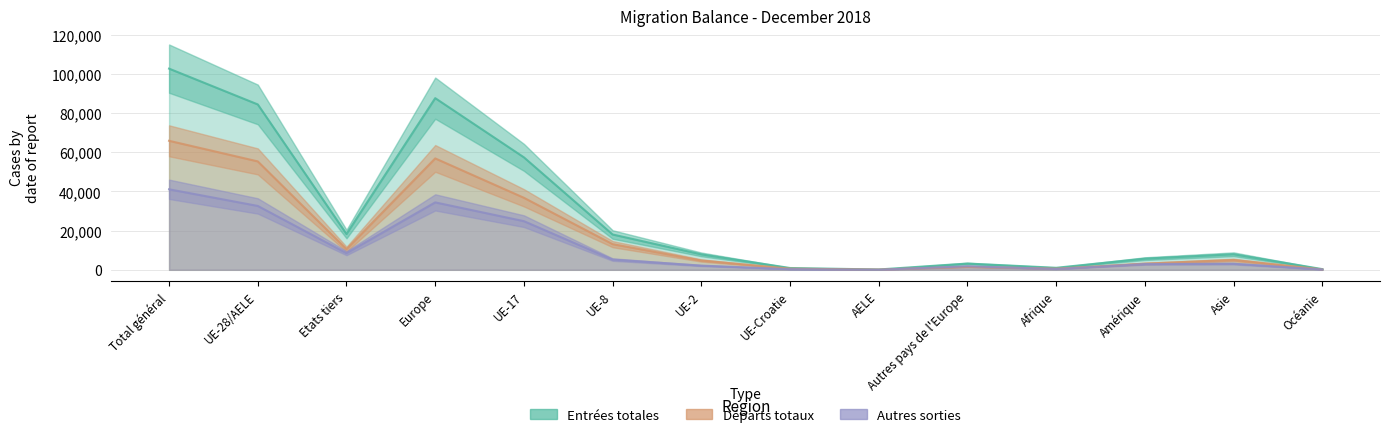

True or false: Entrées totales has a value of 18038 at UE-8.

True